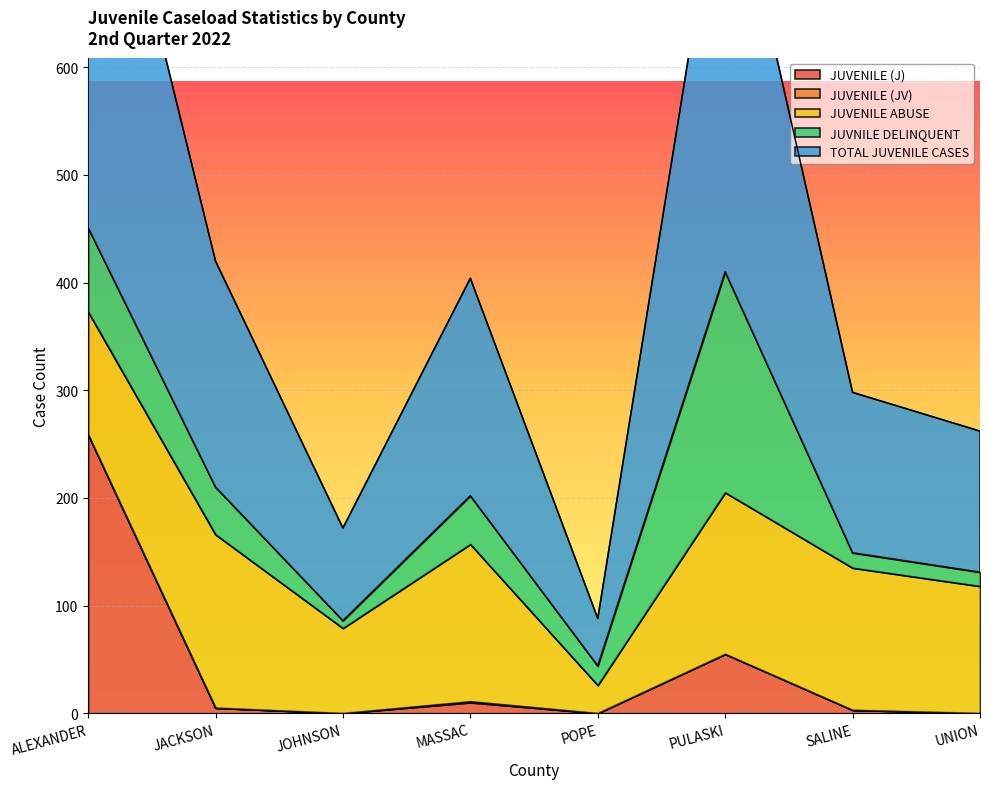

Which series has the largest total across all categories?

TOTAL JUVENILE CASES